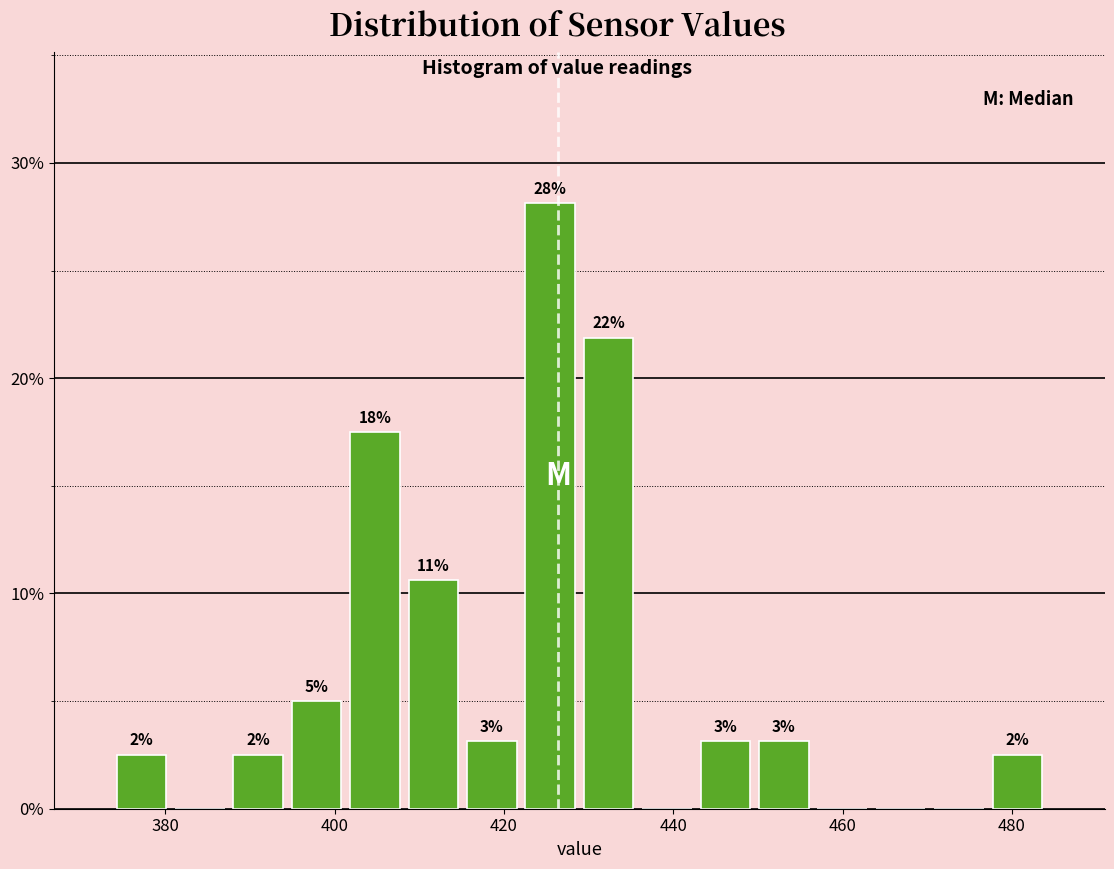

Read against the x-axis, roughly where is the centre of the tallest bar?

426